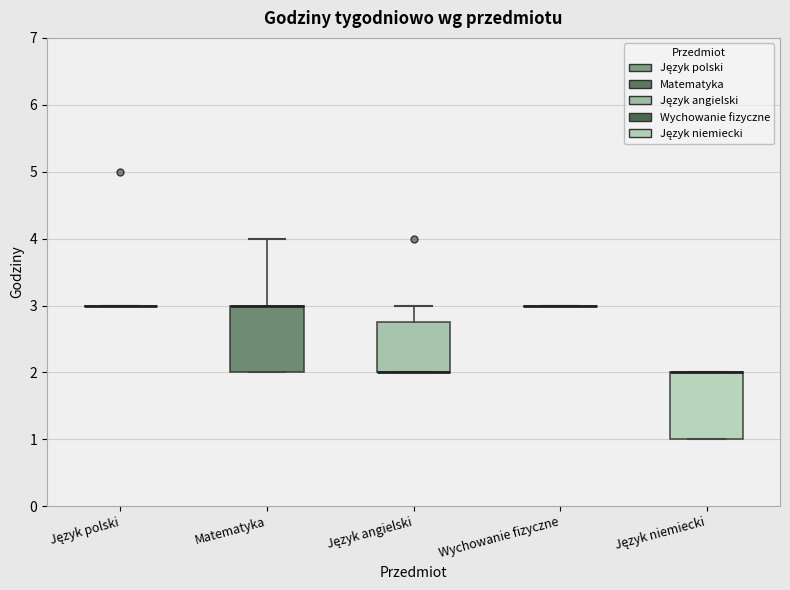

Reading left to right, transcribe this box plot: for each box, give where its median line is, the range the box spans, and where its two whiskers end, as read against the y-axis. The values are not printed on the chart, so give them approximately, as read against the axis.

Język polski: box collapsed to a line at 3.0, whiskers 3.0 to 3.0
Matematyka: median 3.0 (drawn on the box's upper edge), box 2.0 to 3.0, whiskers 2.0 to 4.0
Język angielski: median 2.0 (drawn on the box's lower edge), box 2.0 to 2.8, whiskers 2.0 to 3.0
Wychowanie fizyczne: box collapsed to a line at 3.0, whiskers 3.0 to 3.0
Język niemiecki: median 2.0 (drawn on the box's upper edge), box 1.0 to 2.0, whiskers 1.0 to 2.0